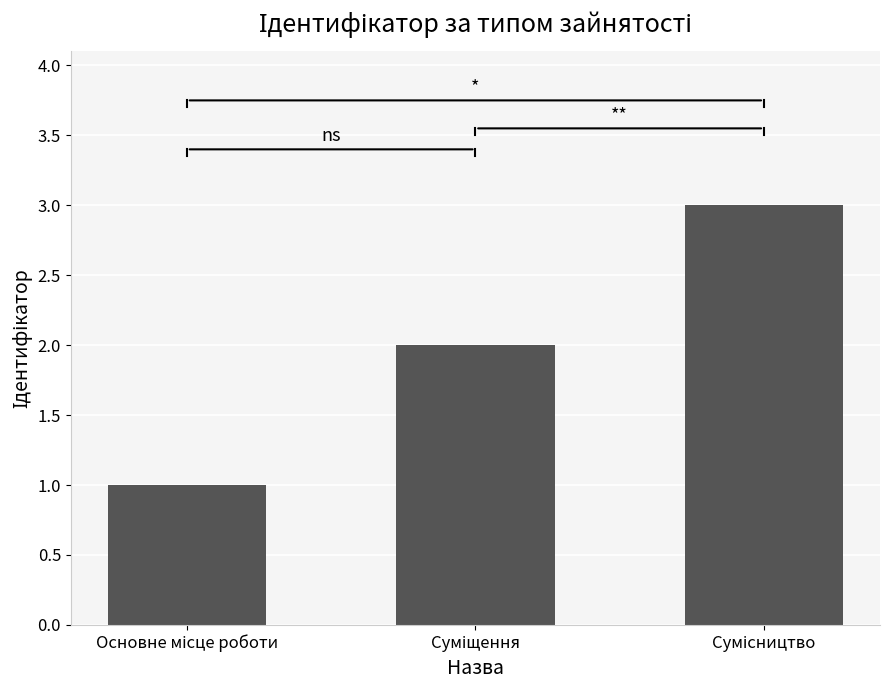

What is the sum of all values?

6